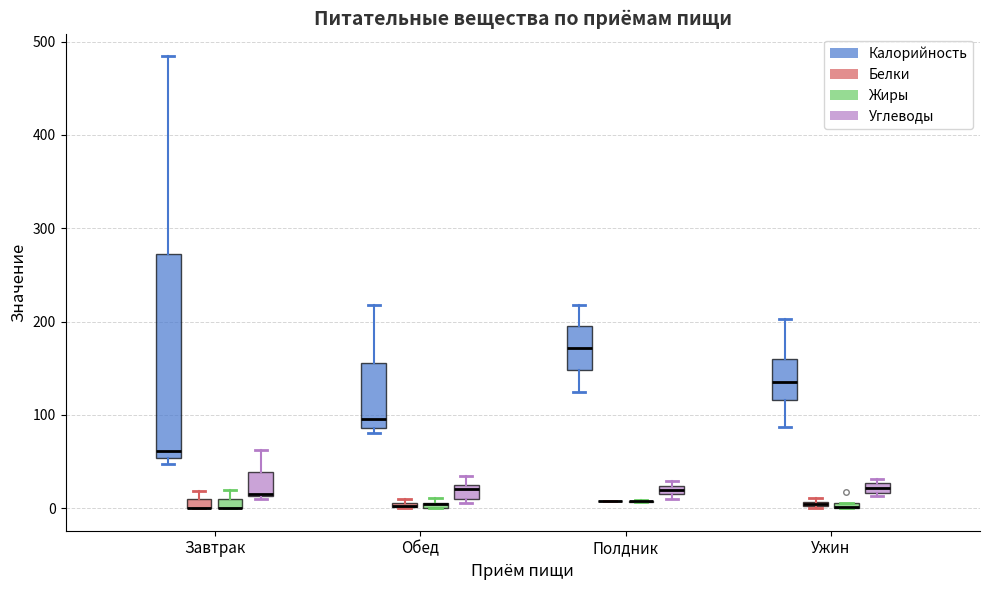

Comparing the boxes themselves (not the whiskers), which one is the tallest?

Завтрак (Калорийность)